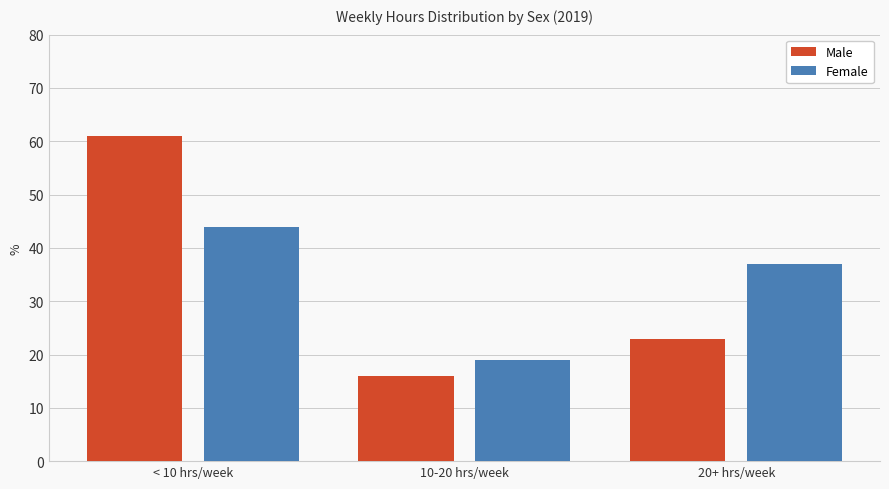

Rank the series at < 10 hrs/week from highest to lowest value.

Male, Female